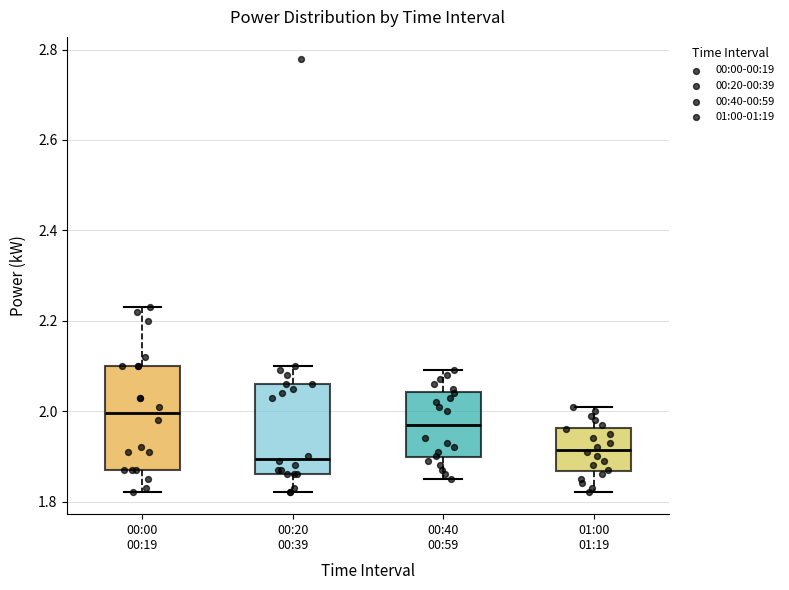

Reading left to right, transcribe this box plot: for each box, give where its median line is, the range the box spans, and where its two whiskers end, as read against the y-axis. The values are not printed on the chart, so give them approximately, as read against the axis.

00:00 00:19: median 2.00, box 1.88 to 2.10, whiskers 1.82 to 2.24
00:20 00:39: median 1.90, box 1.86 to 2.06, whiskers 1.82 to 2.10
00:40 00:59: median 1.98, box 1.90 to 2.04, whiskers 1.86 to 2.10
01:00 01:19: median 1.92, box 1.86 to 1.96, whiskers 1.82 to 2.02